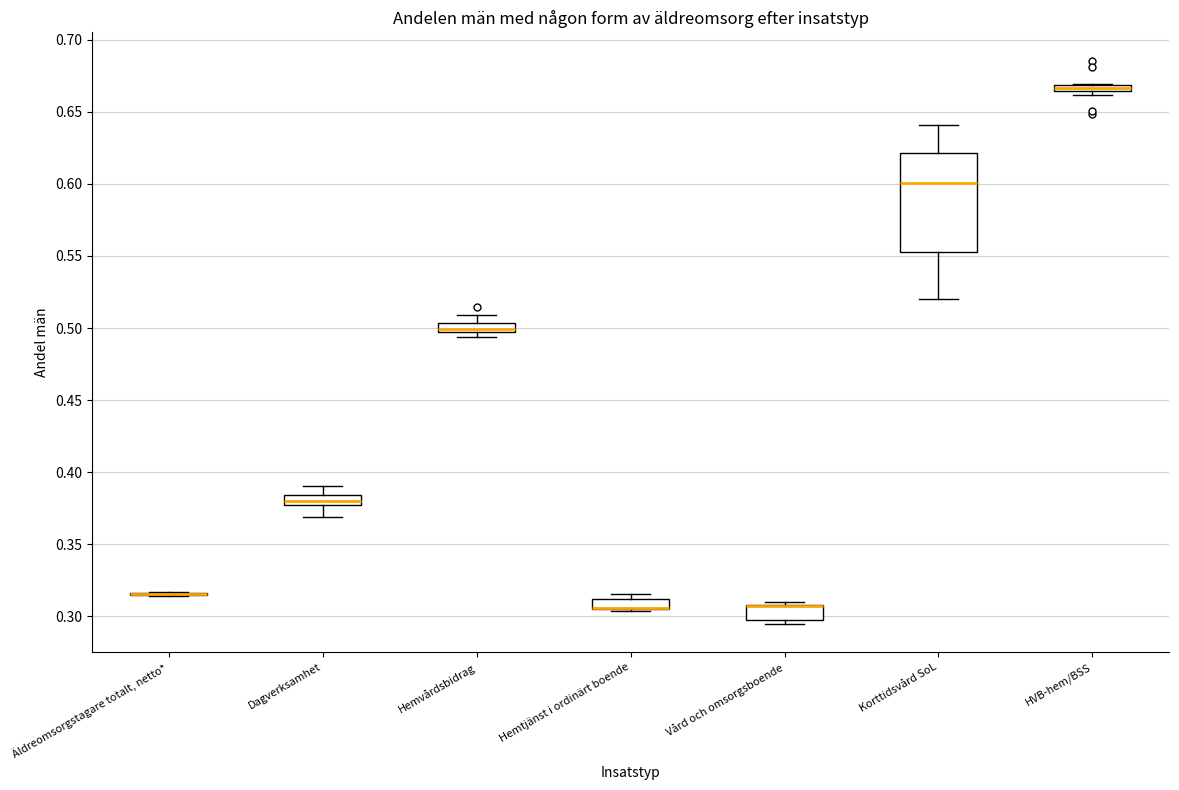

Where is the upper edge of the box for HVB-hem/BSS on the y-axis? The values are not printed on the chart, so give them approximately, as read against the axis.

0.670